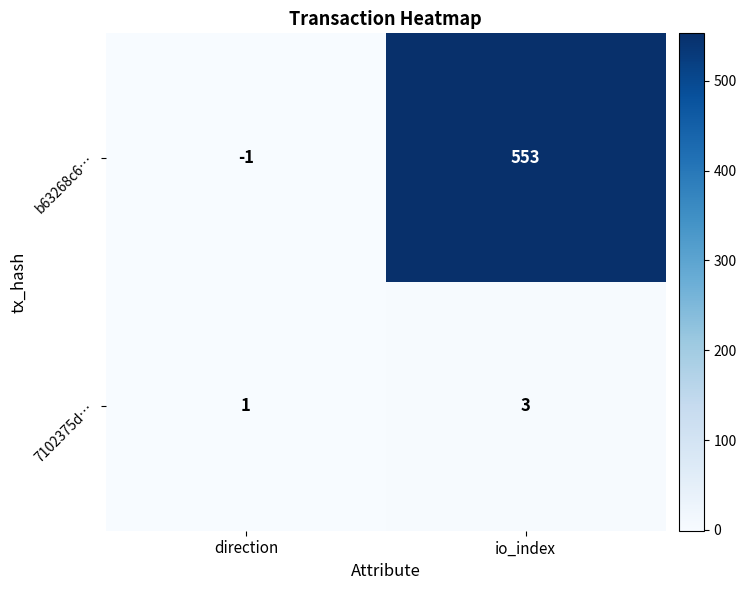

Rank the series at direction from lowest to highest value.

b63268c6…, 7102375d…